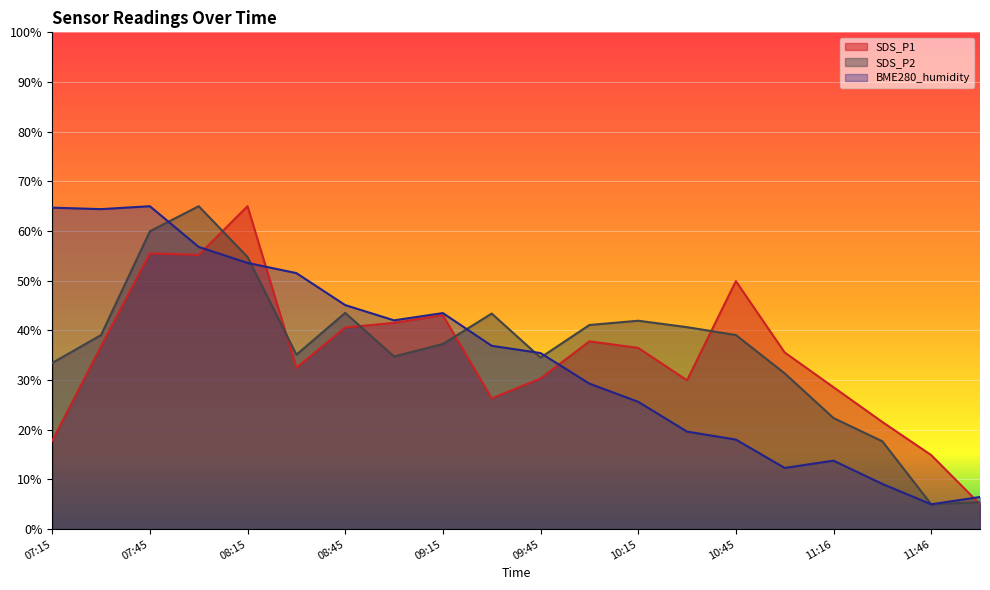

Where do SDS_P2 and BME280_humidity first cross each other?

07:45 and 08:00